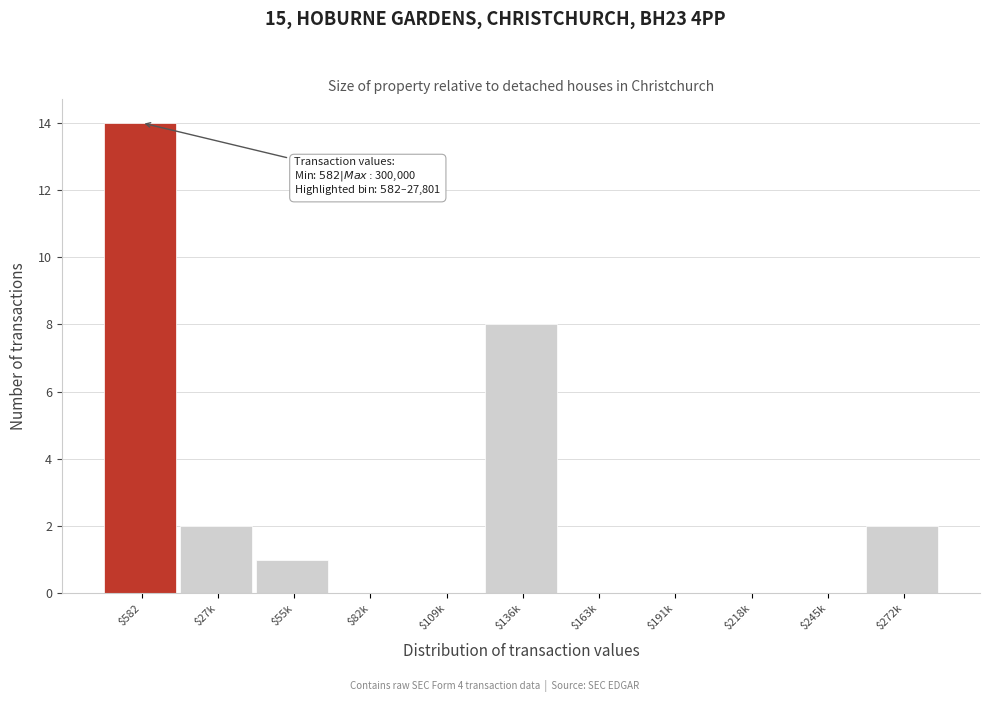

At which label is the value closest to 7?

$136k